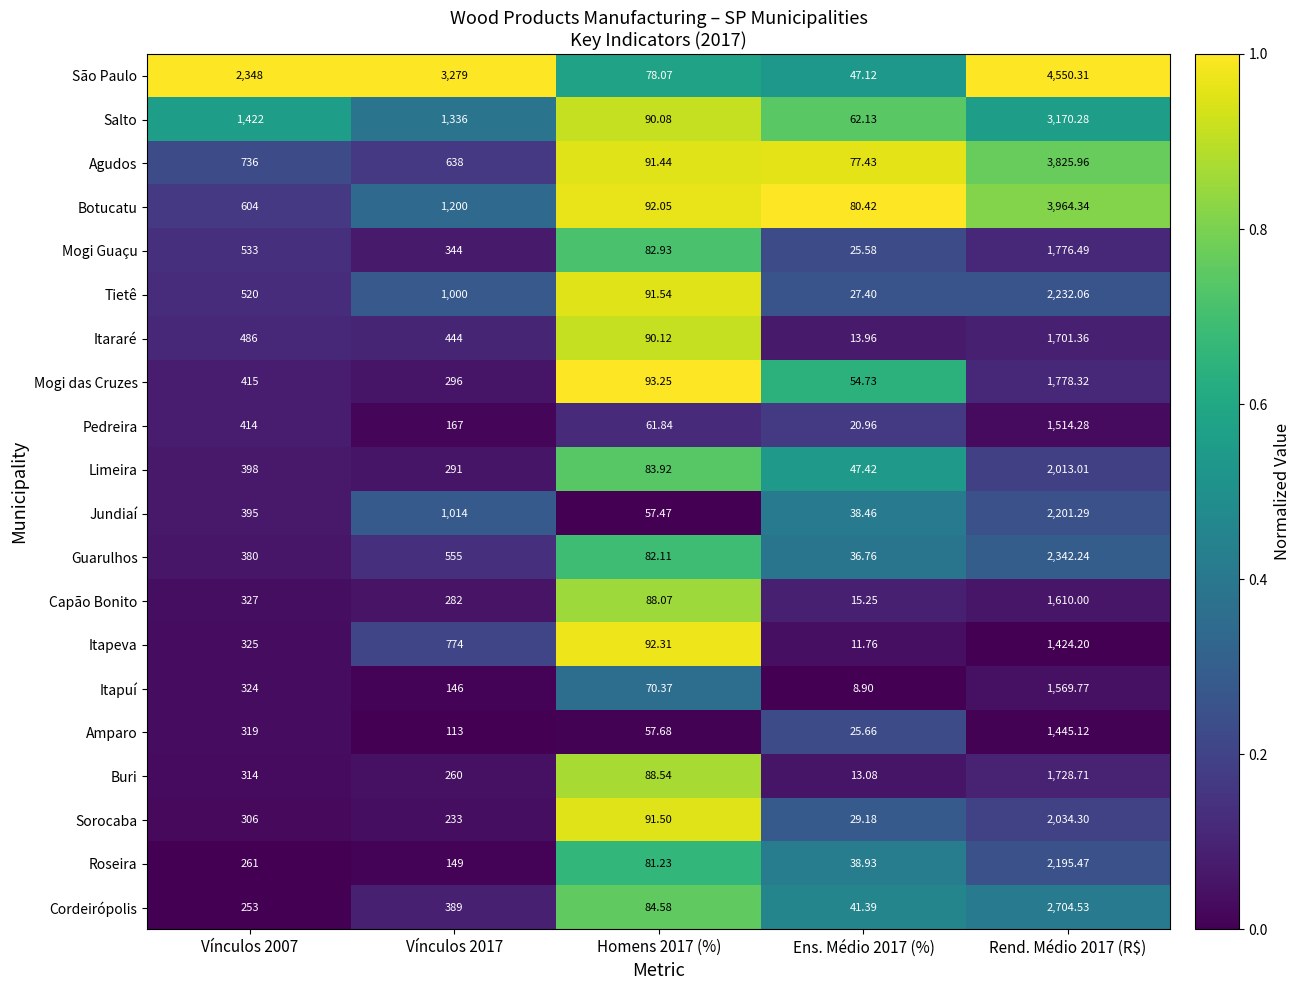

Which series has the largest total across all categories?

São Paulo